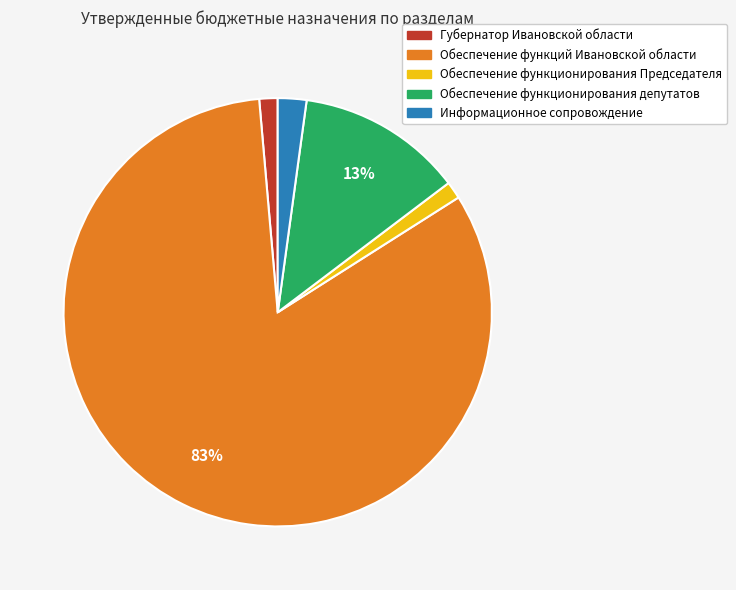

To the nearest percent, what is the combined percentage of Обеспечение функционирования Председателя and Обеспечение функций Ивановской области?

84%